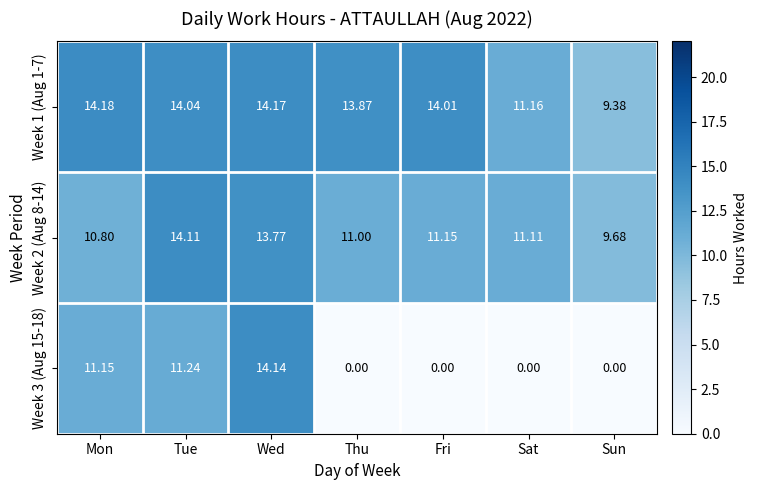

At which category is the sum across all series the highest?

Wed